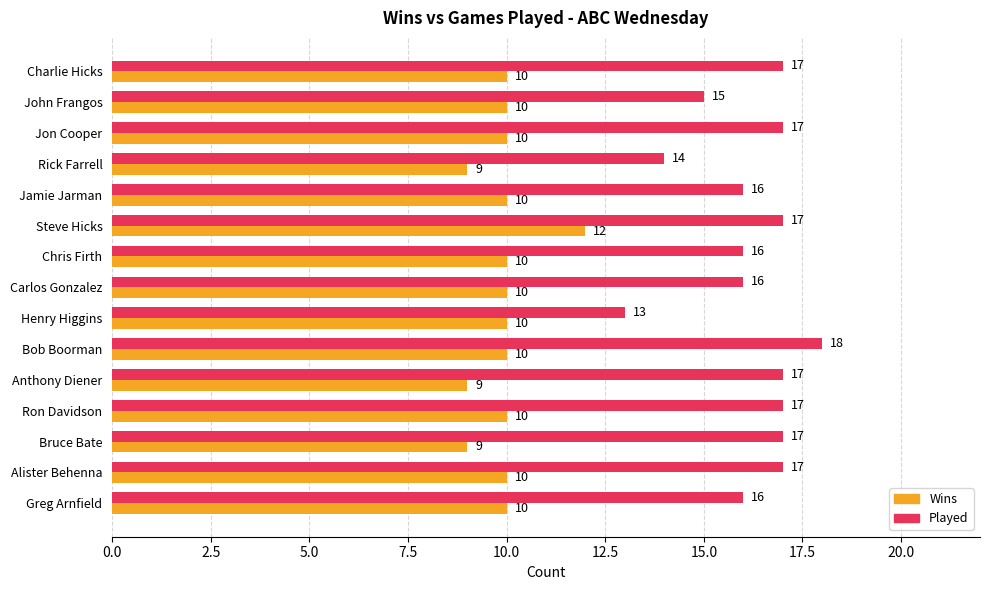

How many values in the Played series are below 17?

7